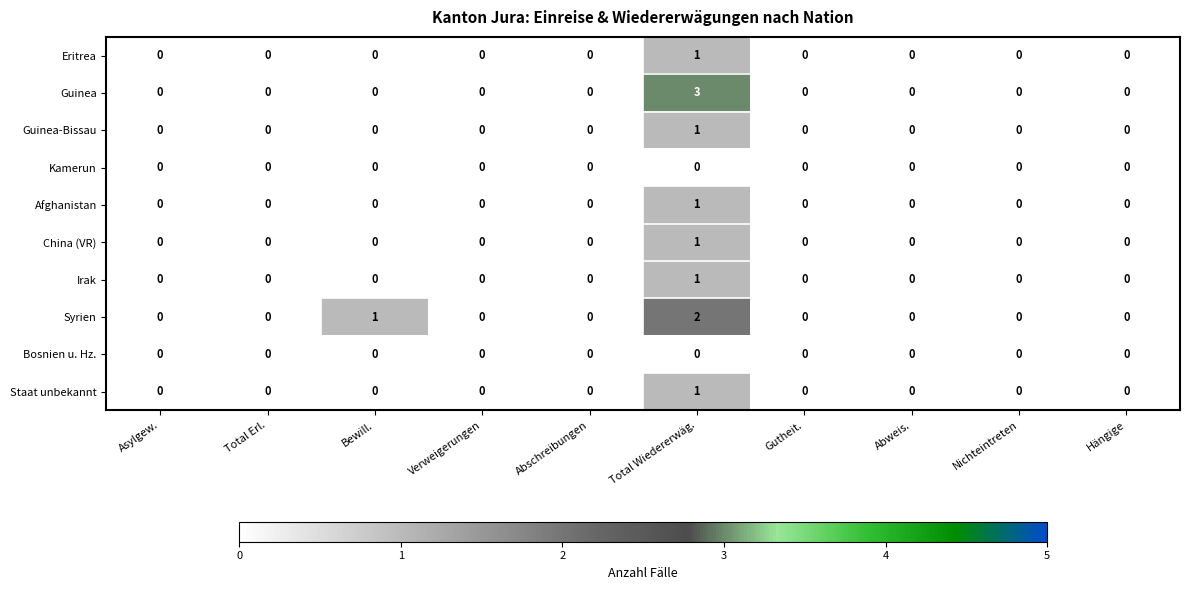

What is the greatest value displayed?

3